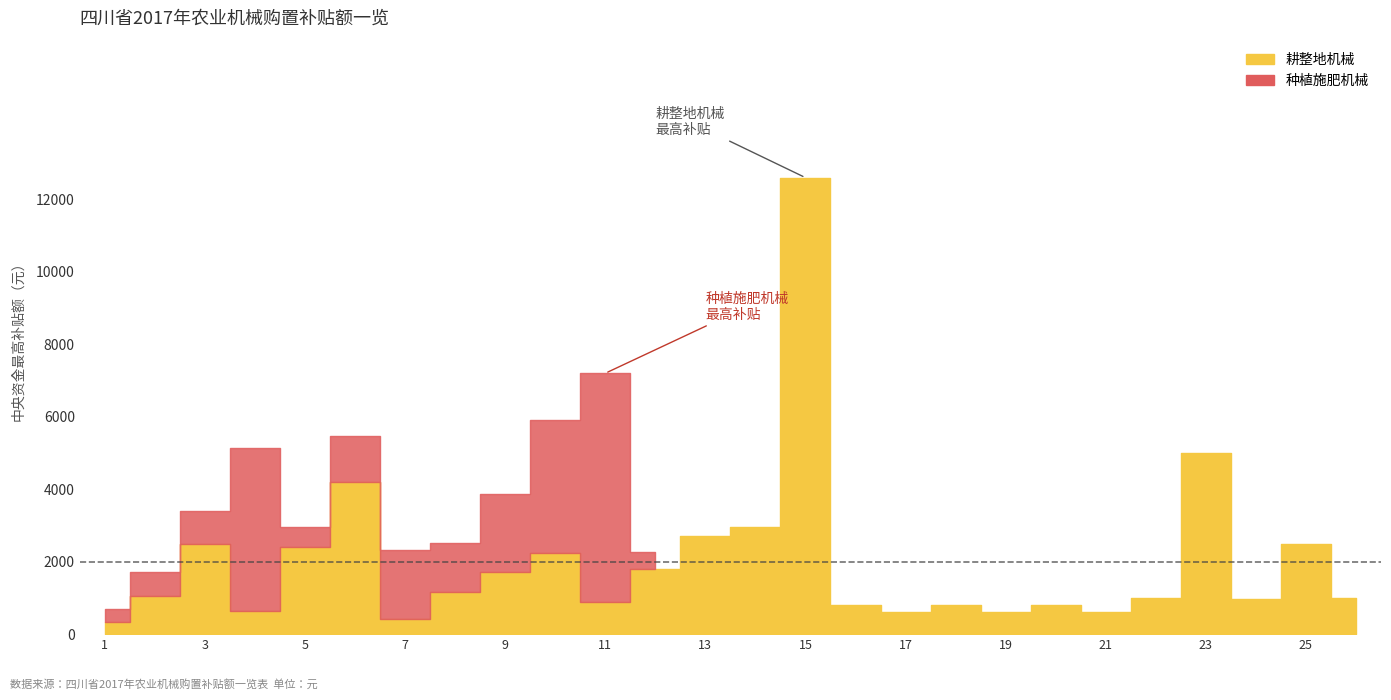

What is the sum of the 耕整地机械 values at 22 and 26?

2000